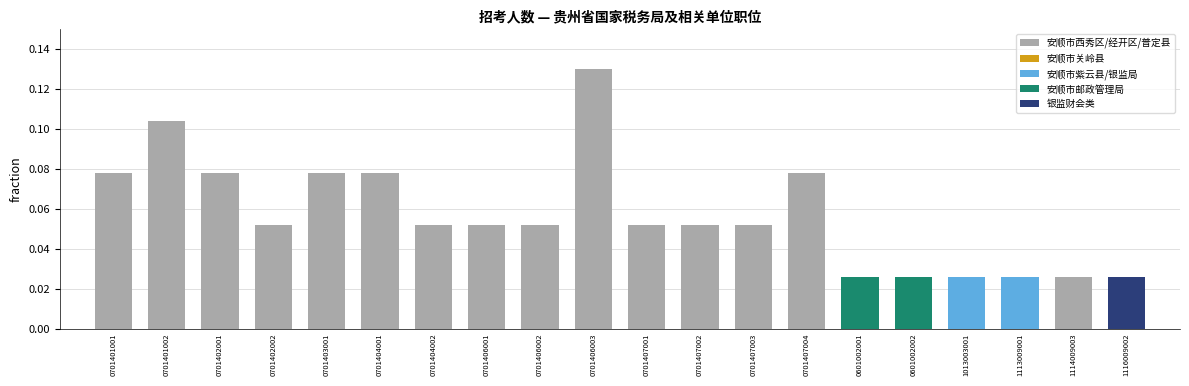

Which category has the highest value across all series?

0701406003